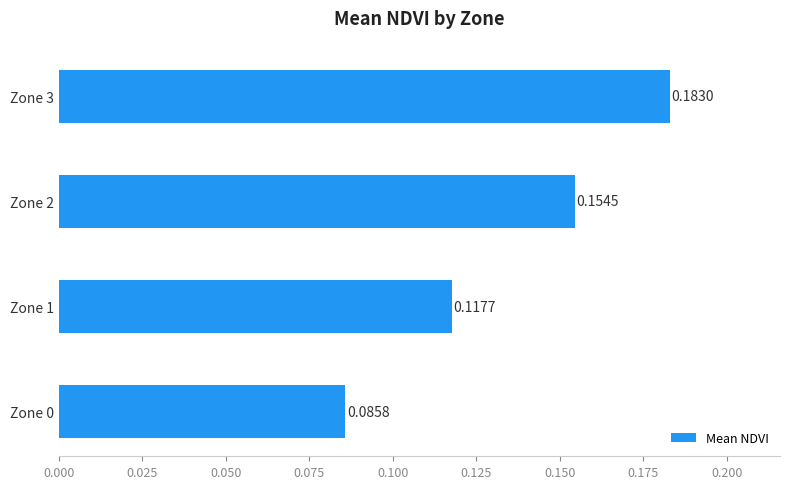

What is the sum of all values?

0.5